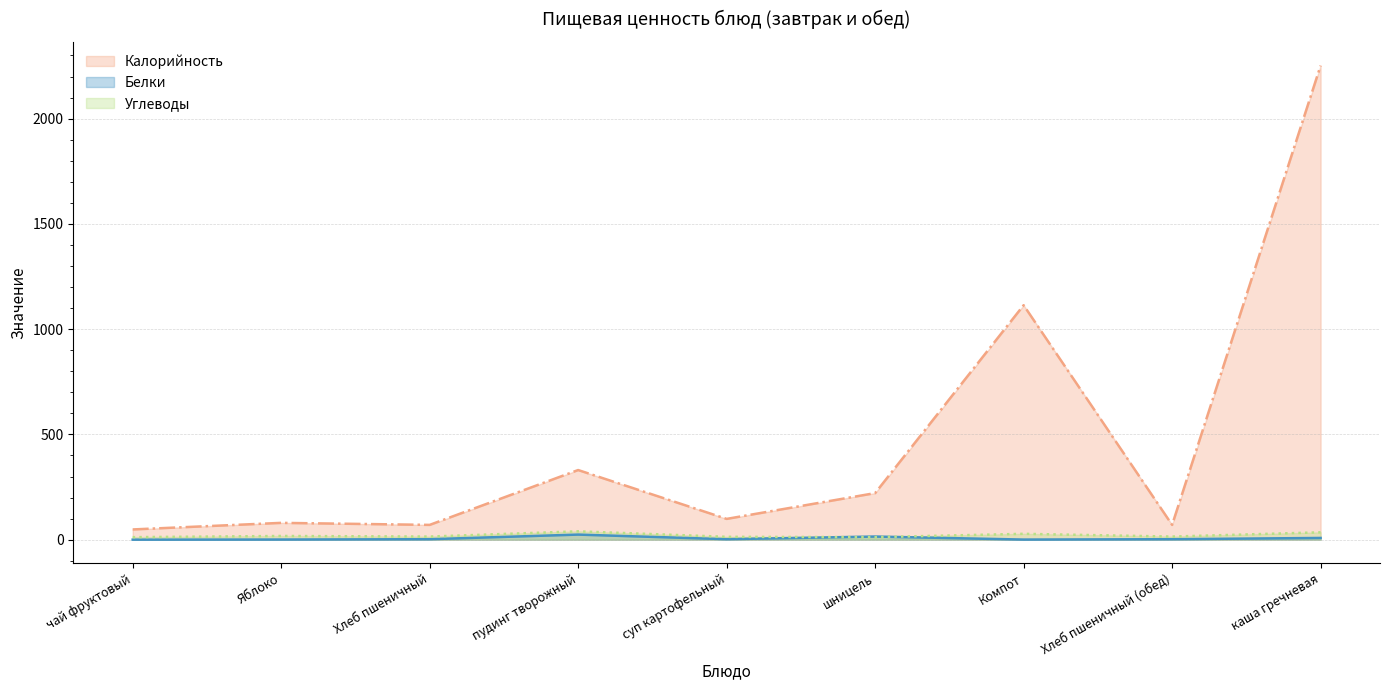

Which series ends up on top after the final intersection of Белки and Углеводы?

Углеводы